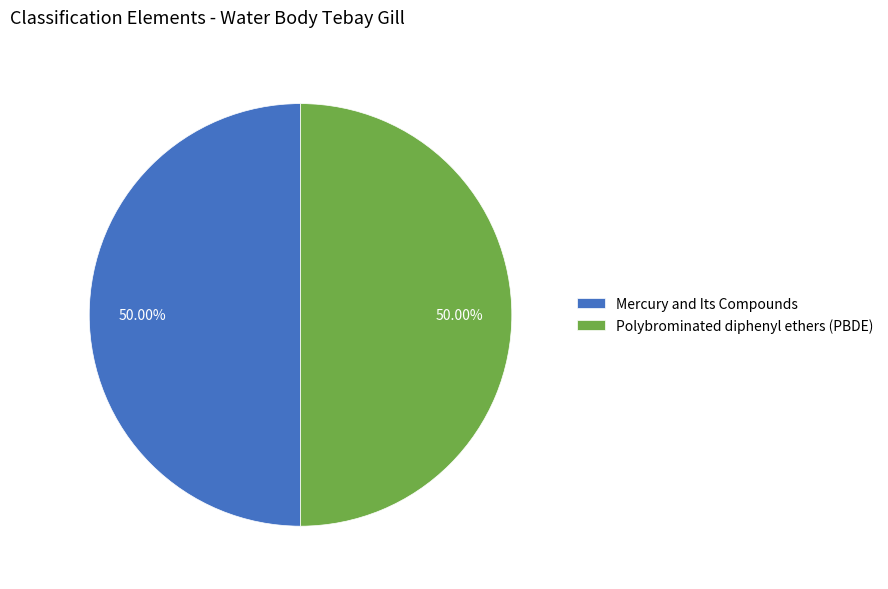

What is the ratio of the value at Polybrominated diphenyl ethers (PBDE) to the value at Mercury and Its Compounds?

1.0